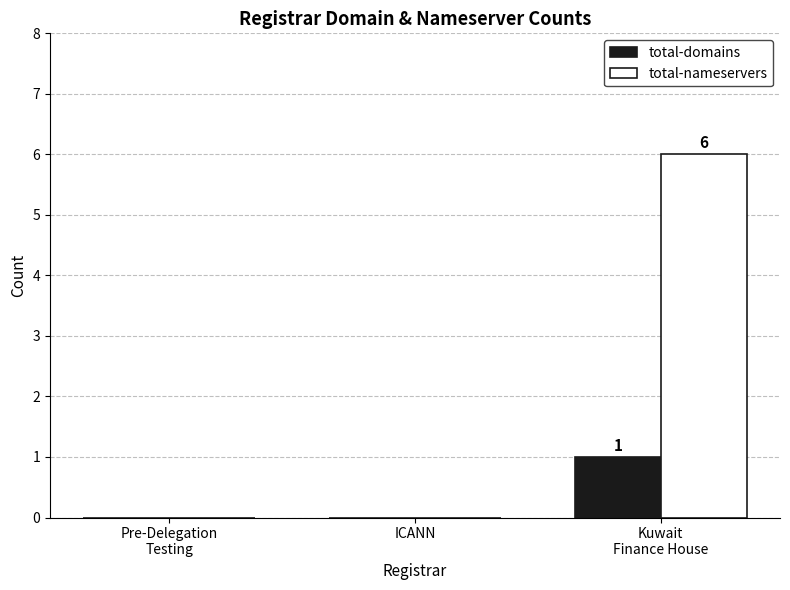

The total-nameservers series shows -4 at Pre-Delegation
Testing. True or false?

False